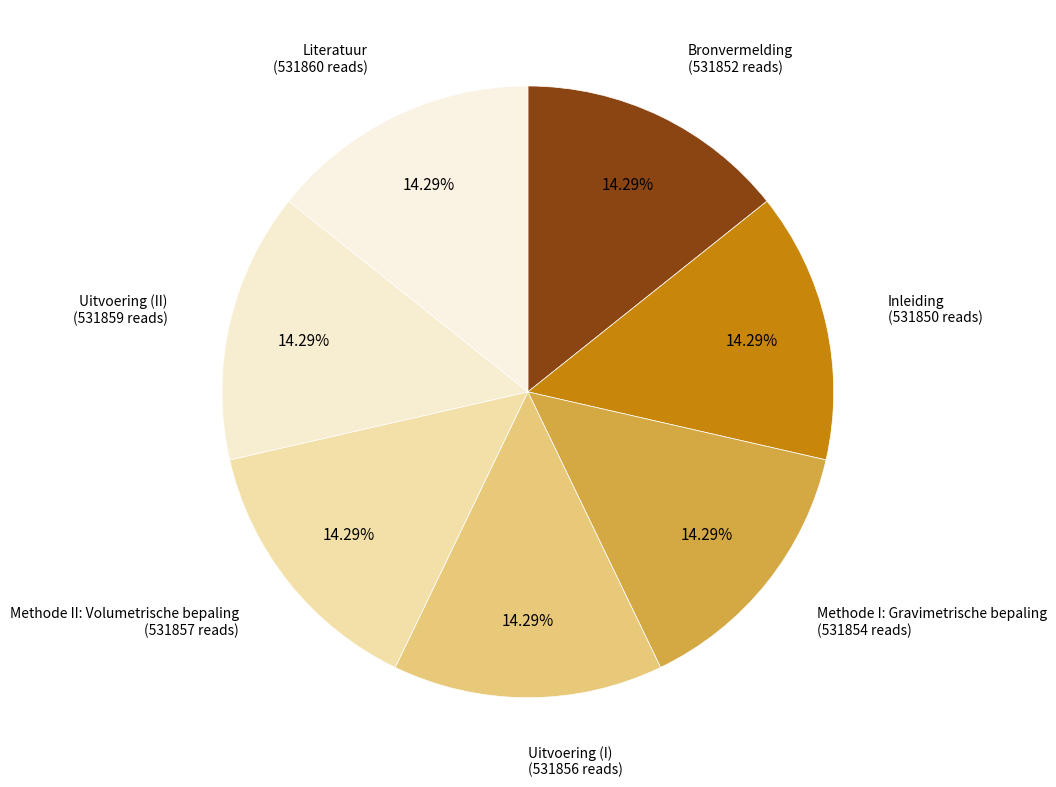

Approximately how many times larger is the value at Bronvermelding compared to Uitvoering (I)?

1.0